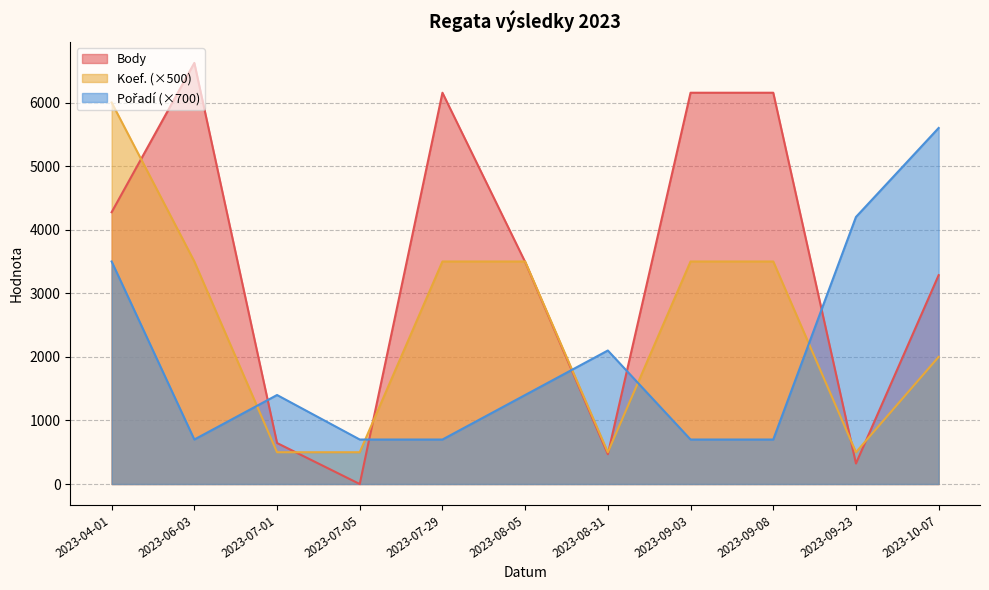

At which category does Pořadí reach its first local valley?

2023-06-03